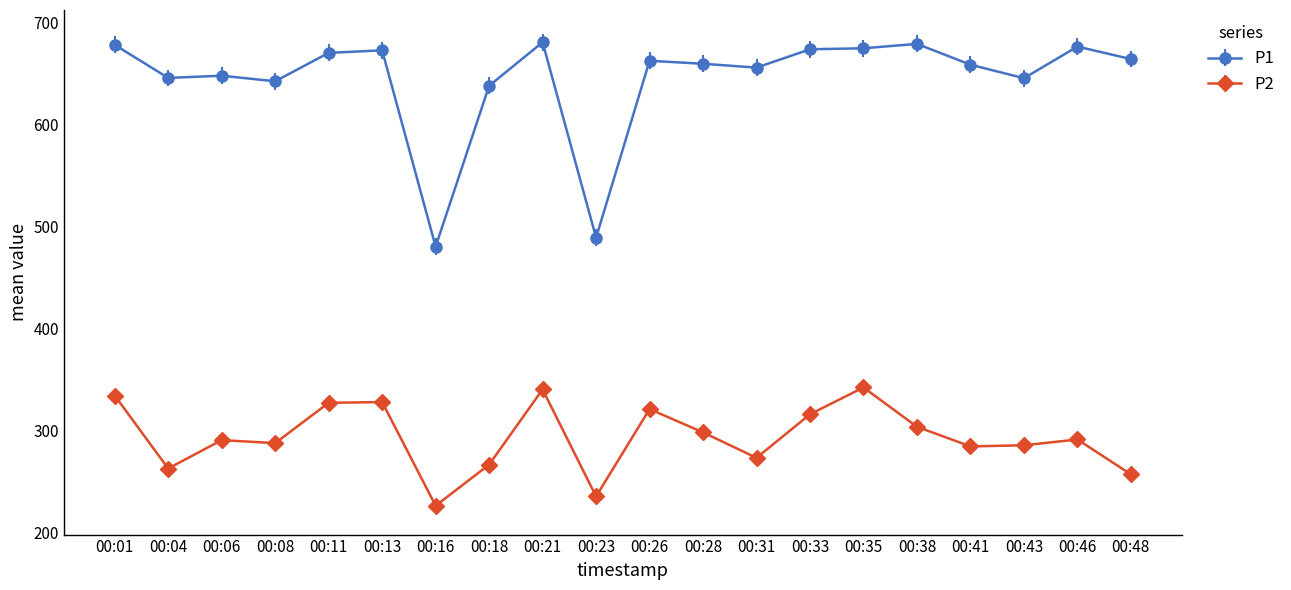

In P1, how many points are lower than both neighbors (excluding endpoints)?

6